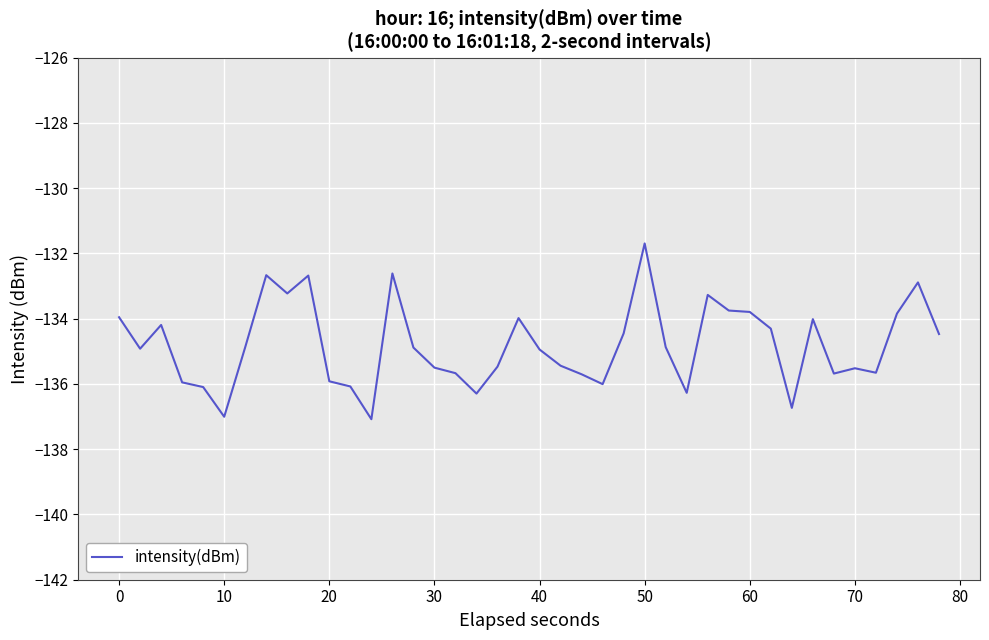

What is the maximum value shown in the chart?

-131.7